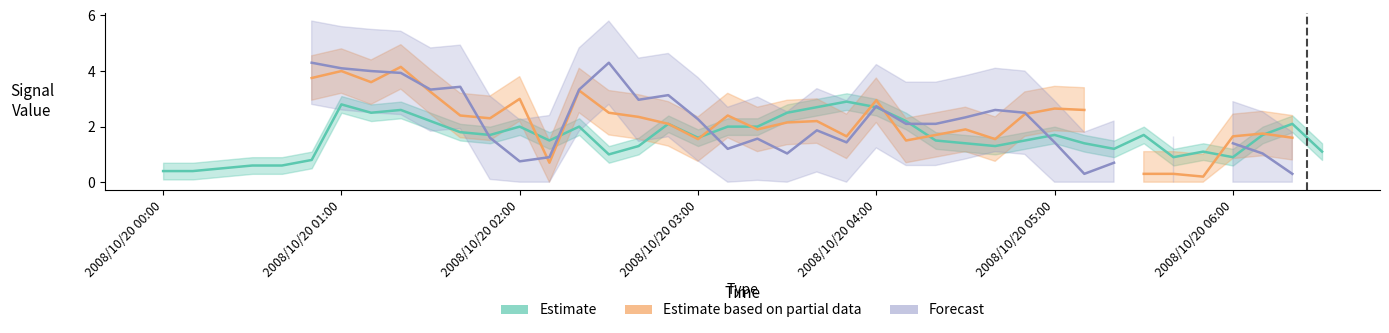

Rank the series at 2008/10/20 06:00 from lowest to highest value.

Estimate, Forecast, Estimate based on partial data